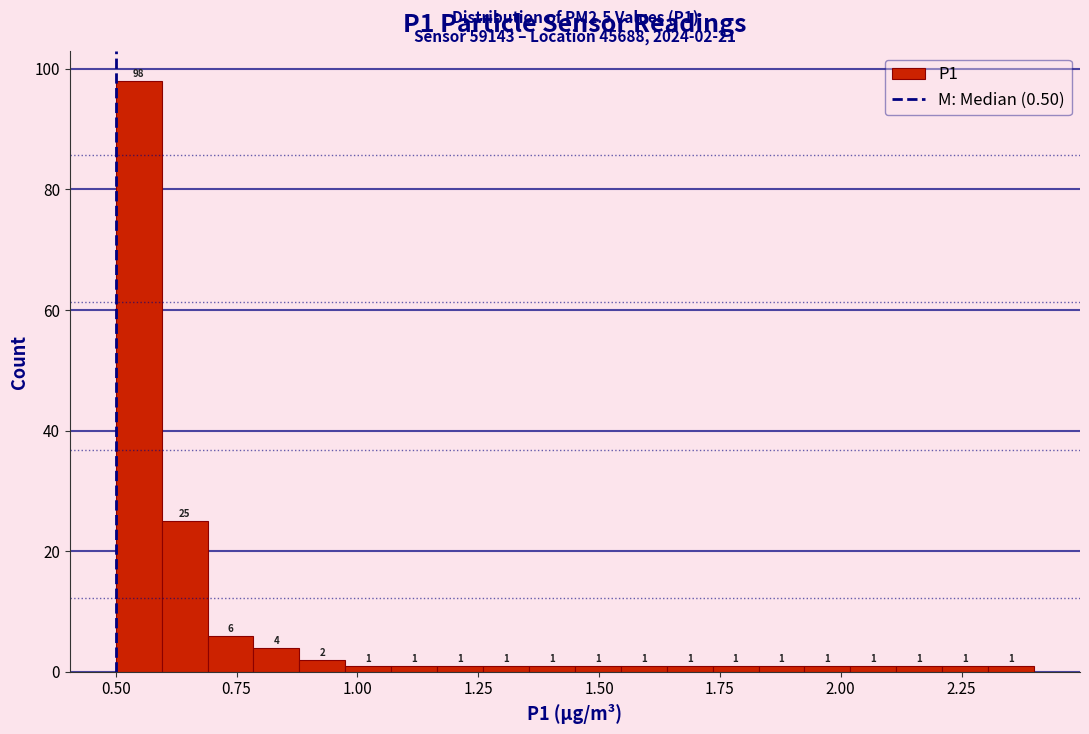

Read against the x-axis, roughly where is the centre of the tallest bar?

0.55